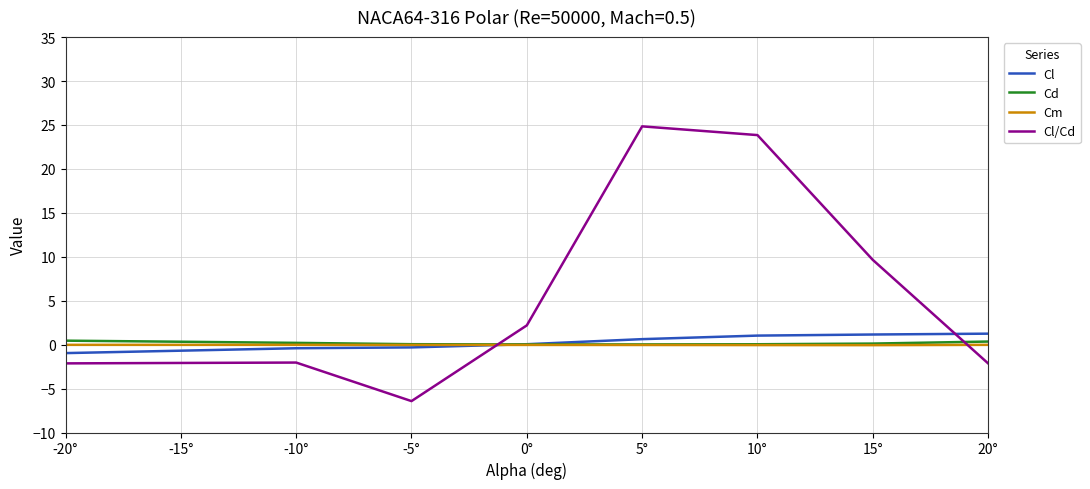

Which series ends up on top after the final intersection of Cd and Cl?

Cl